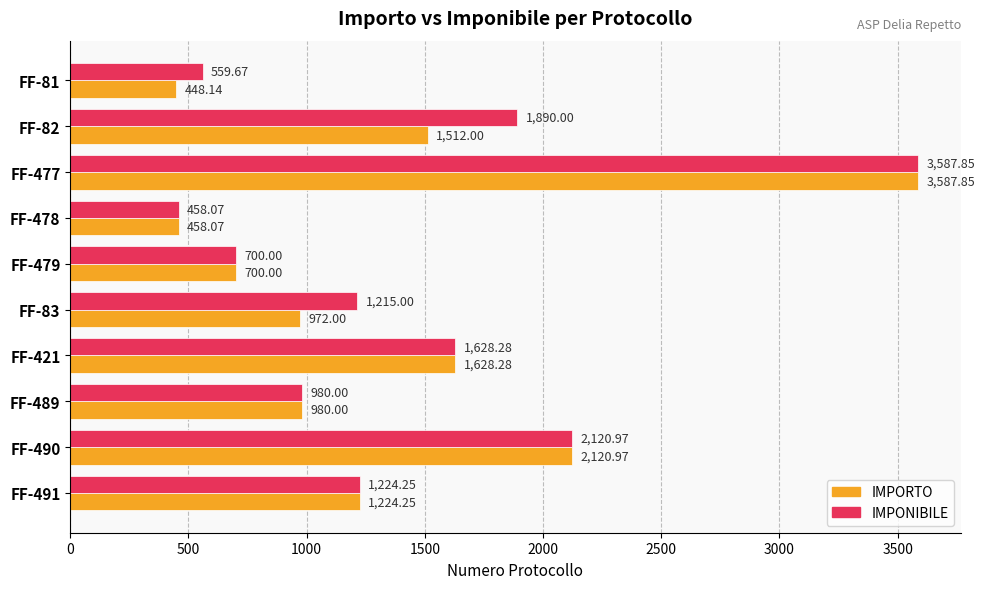

What is the difference between the second highest and minimum values in the IMPORTO series?

1672.8